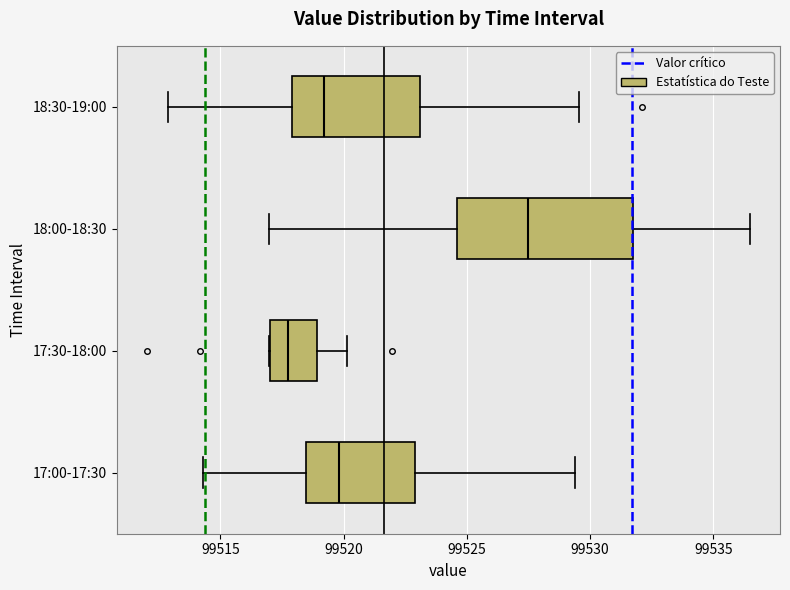

Where is the right edge of the box for 18:00-18:30 on the x-axis? The values are not printed on the chart, so give them approximately, as read against the axis.

99531.5